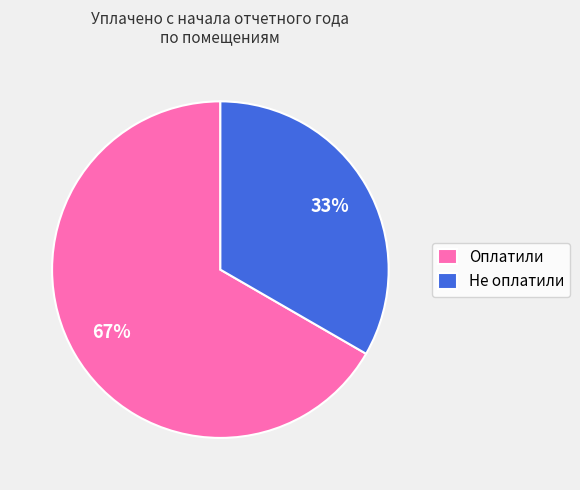

How many segments does this pie chart have?

2